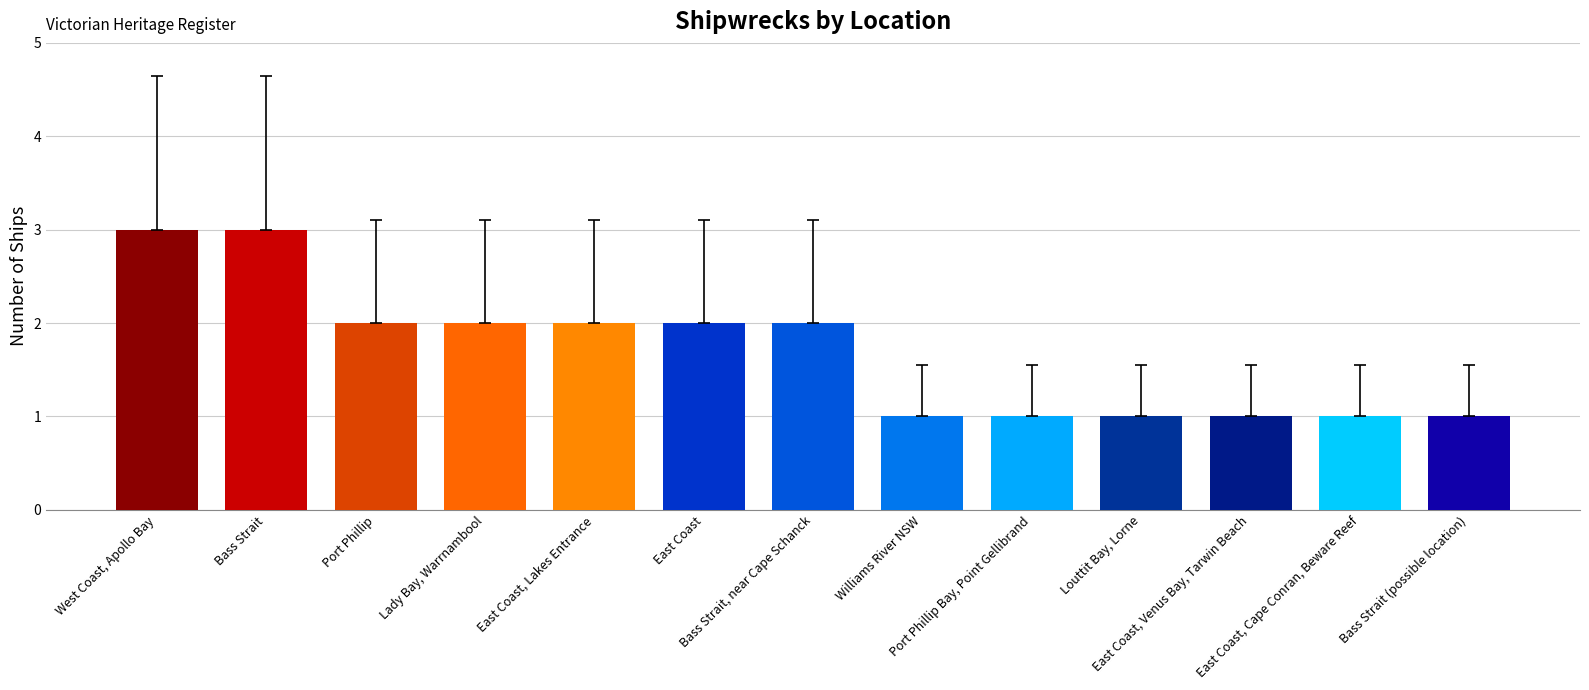

What is the change in value from Bass Strait to East Coast, Venus Bay, Tarwin Beach?

-2